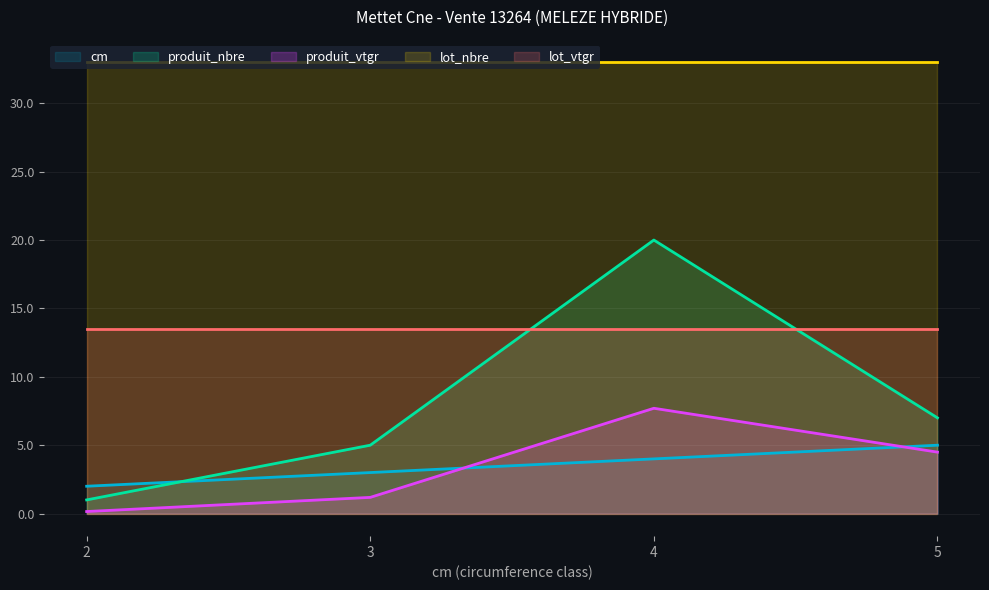

Which label corresponds to the smallest value in the chart?

2